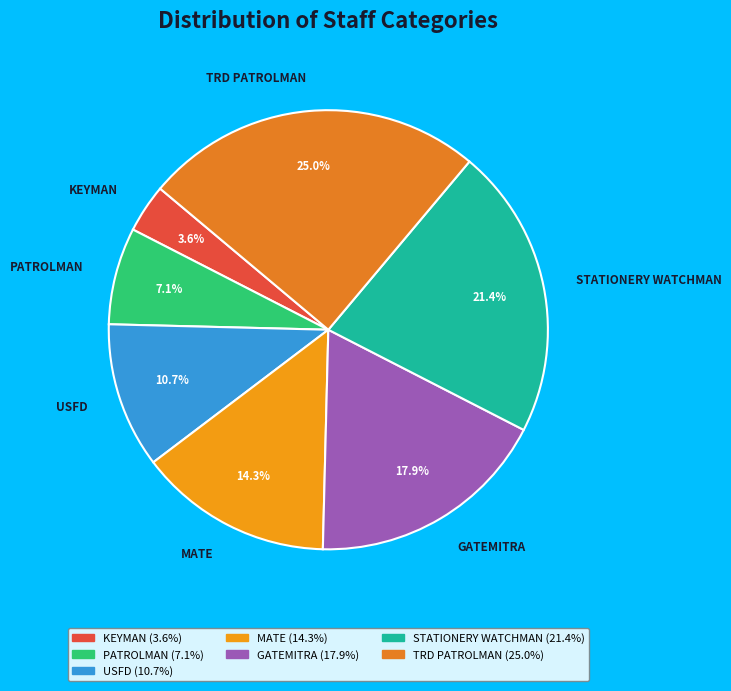

True or false: TRD PATROLMAN accounts for 14% of the total.

False